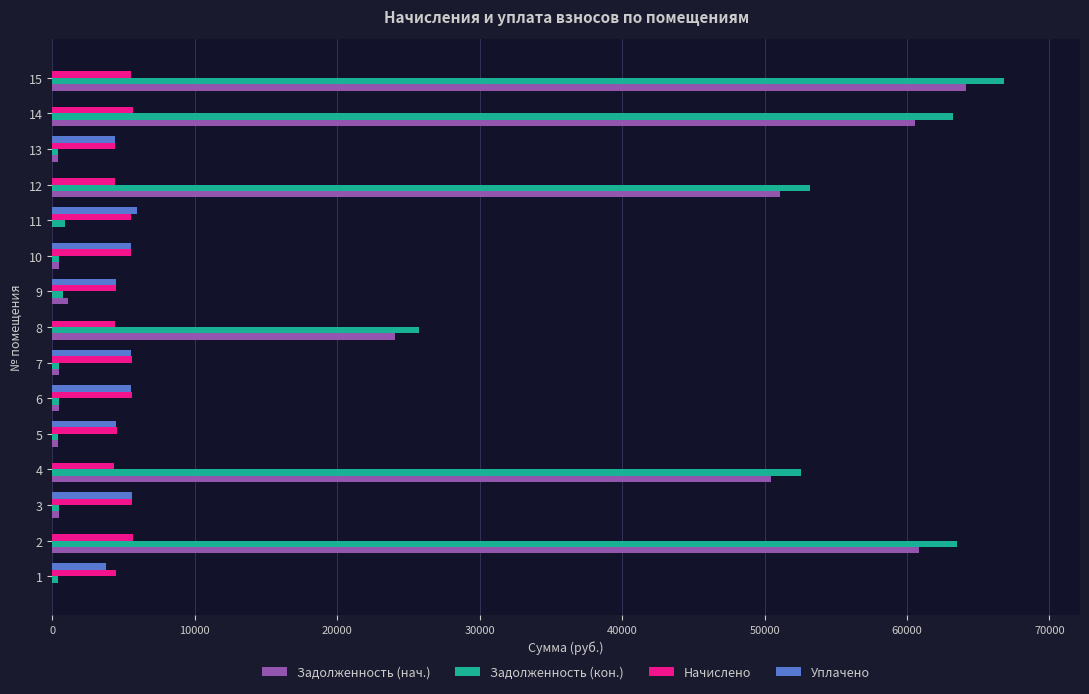

What is the total value across all series at 4?

107348.5